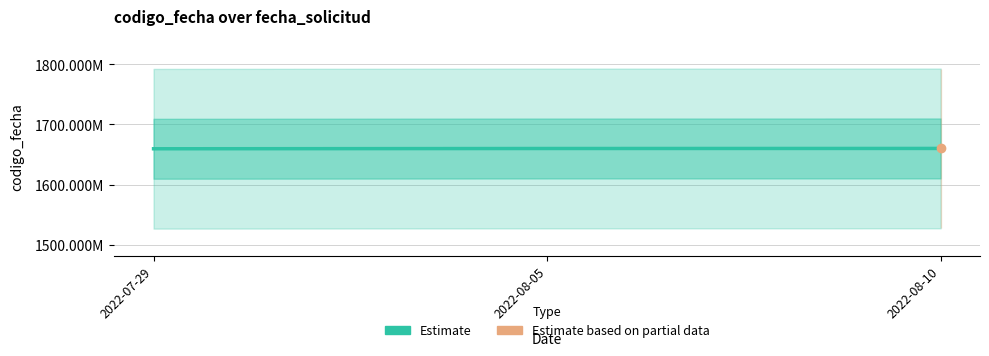

What is the label of the 2nd point from the left?

2022-08-05